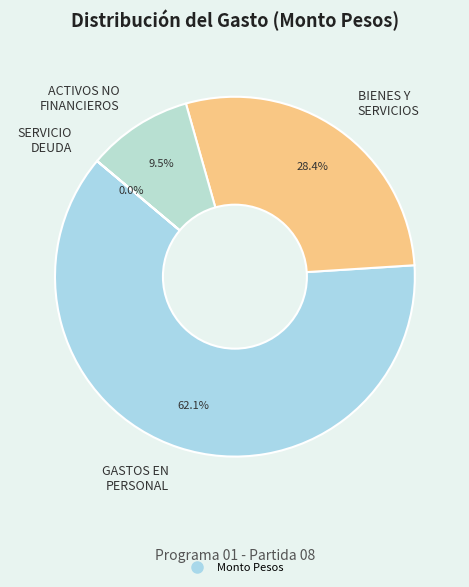

What is the largest slice in the pie chart?

GASTOS EN PERSONAL